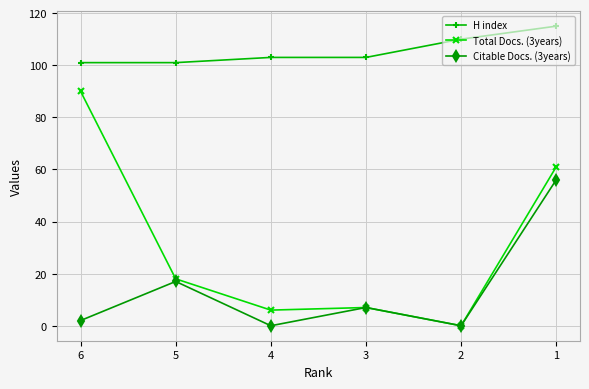

Which series has the largest total across all categories?

H index